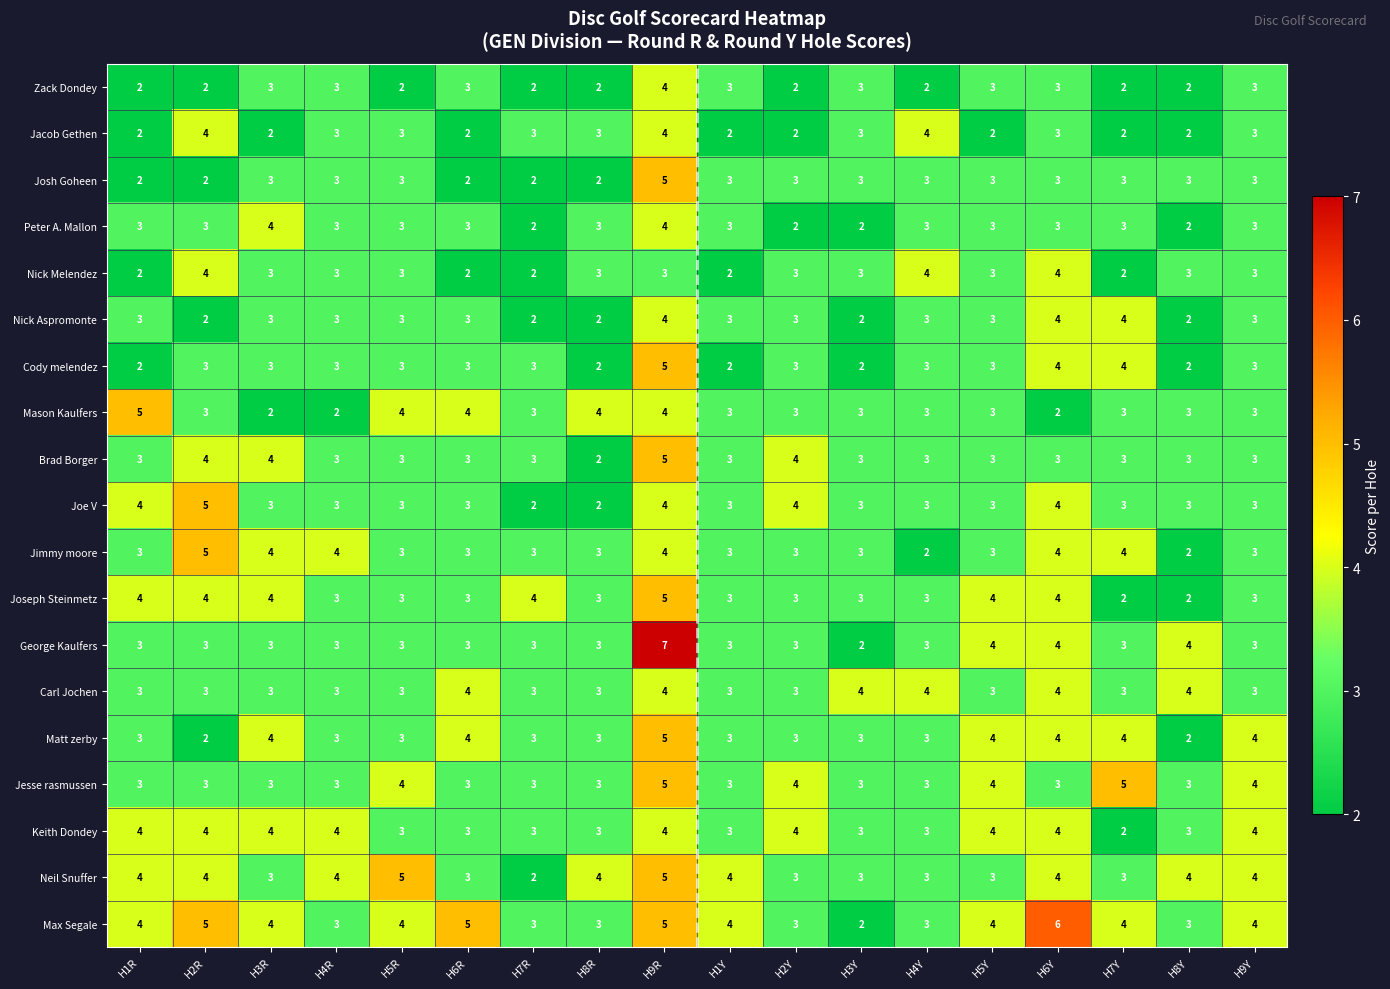

What is the difference between the highest and lowest values at H5Y?

2